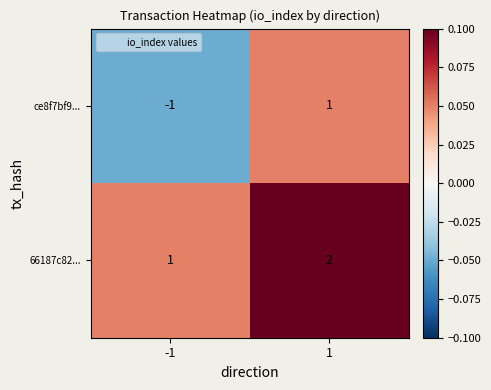

List the series in order of their peak value, highest first.

66187c82..., ce8f7bf9...